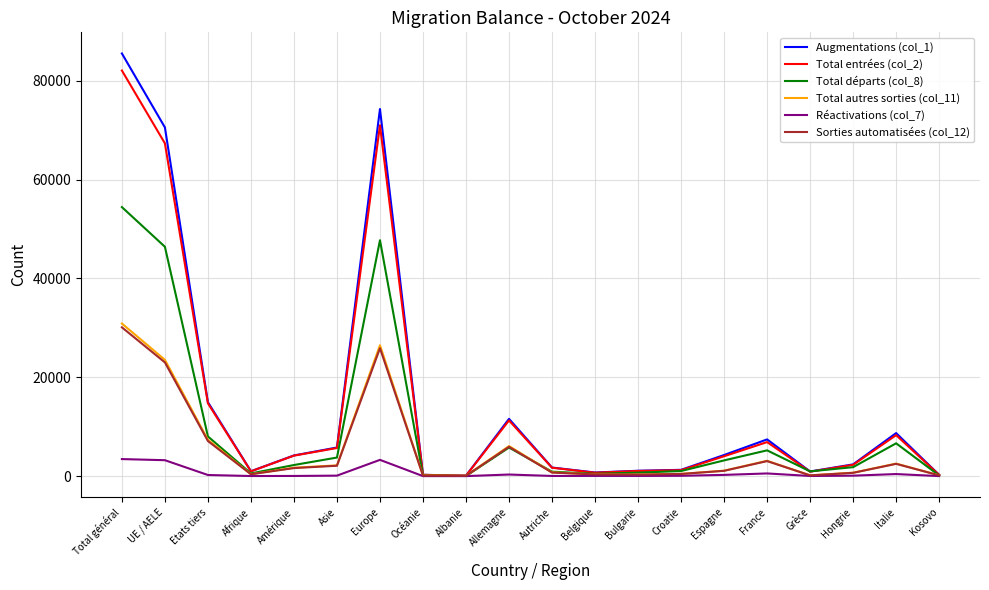

How many values in the Total départs (col_8) series are below 2248?

10